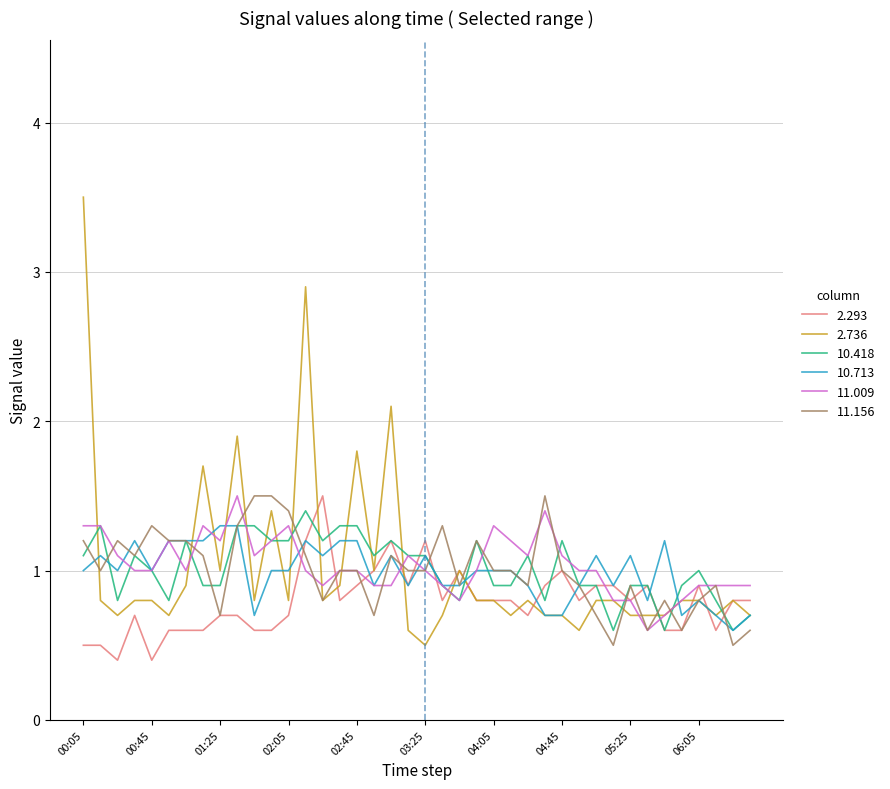

What is the maximum value shown in the chart?

3.5